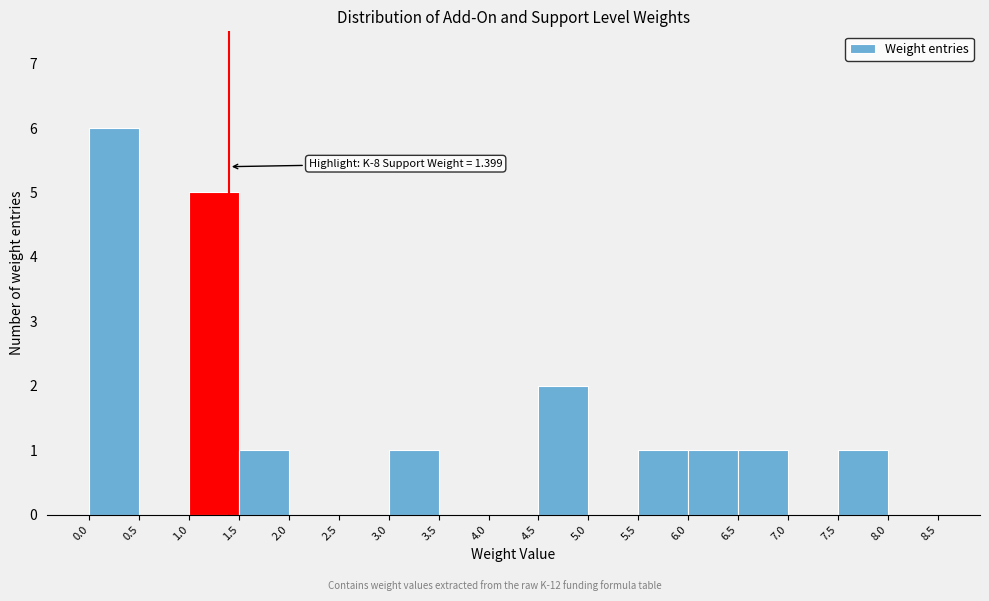

Which range on the x-axis has the tallest bar?

0.0 to 0.5